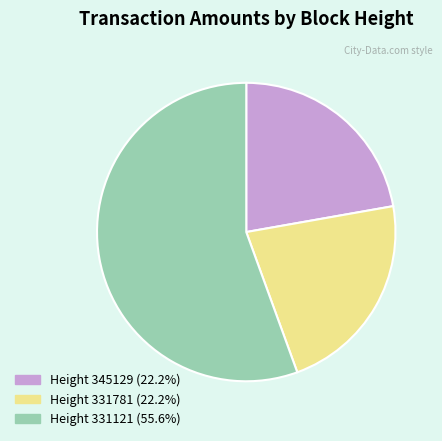

Is there any slice that represents more than half of the pie?

Yes